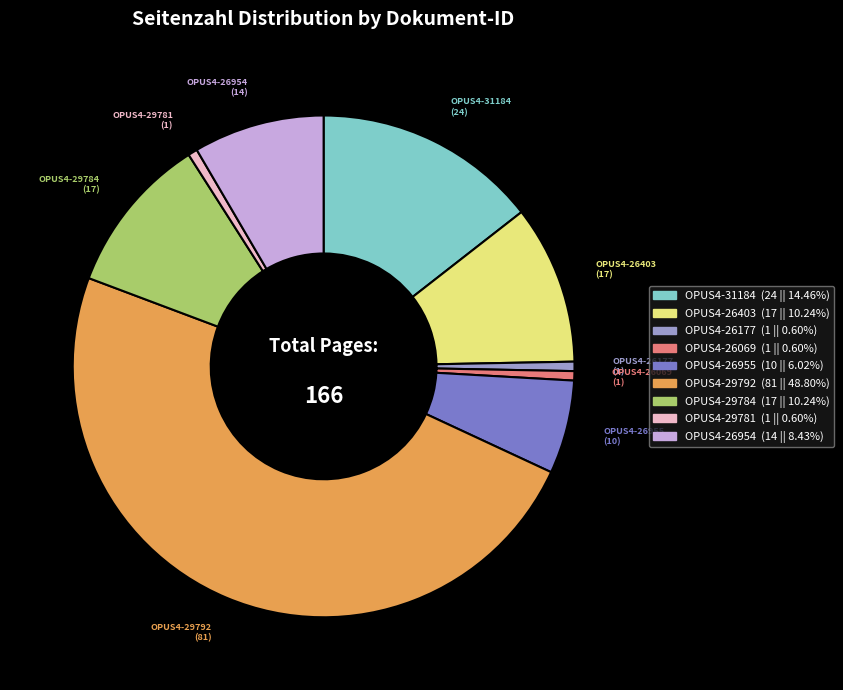

Does any single category account for the majority?

No